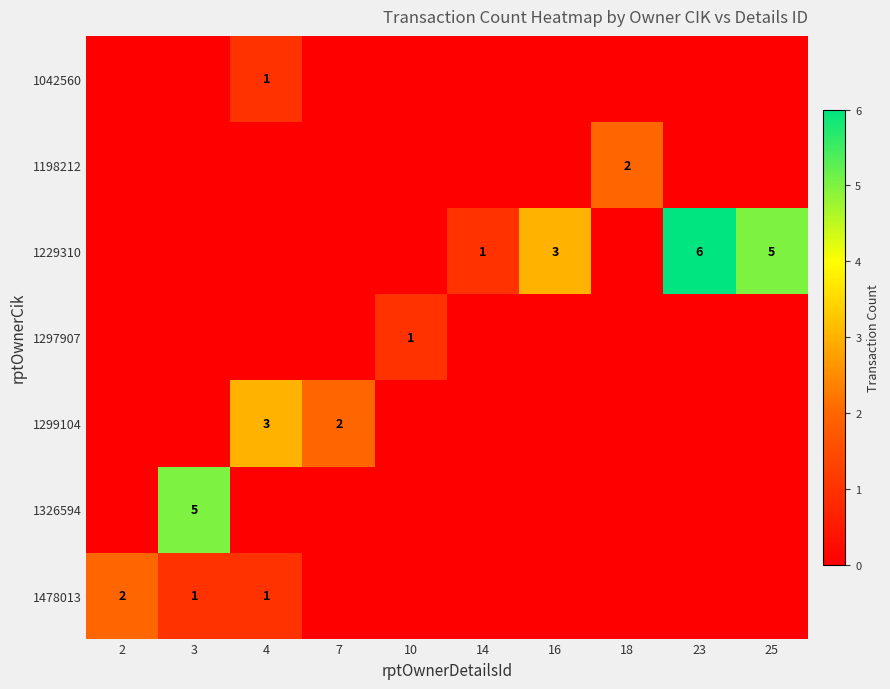

The 1326594 series shows 5 at 3. True or false?

True